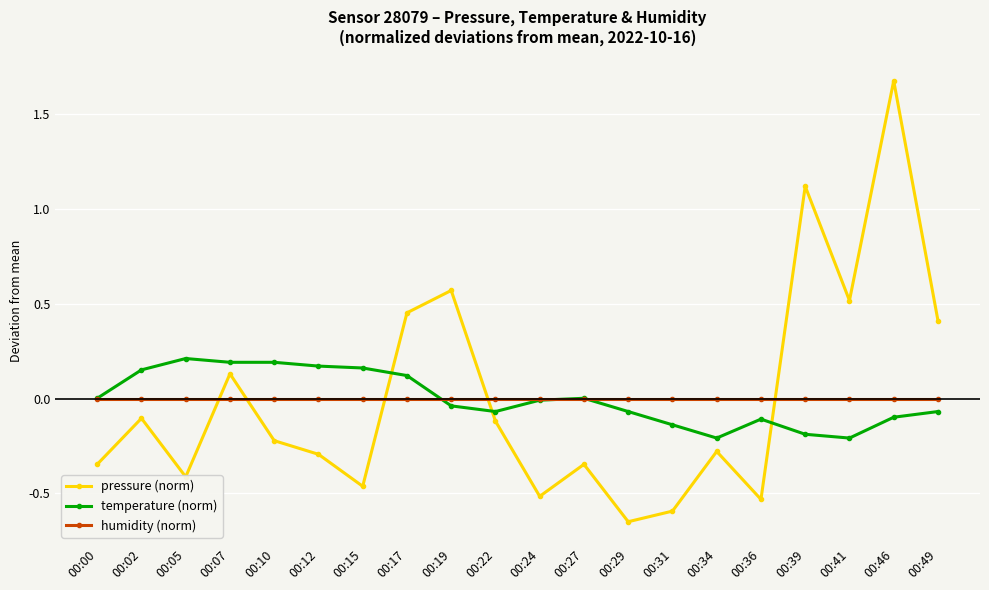

How many data points does each series have?

20